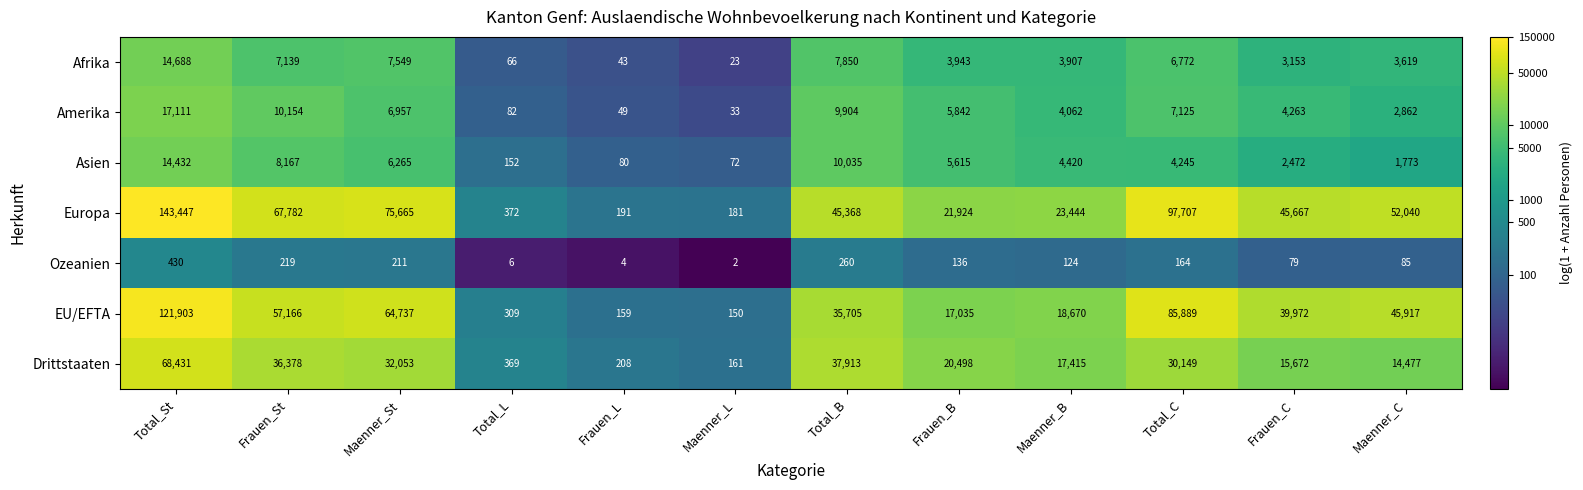

List the labels in order of Asien value, largest first.

Total_St, Total_B, Frauen_St, Maenner_St, Frauen_B, Maenner_B, Total_C, Frauen_C, Maenner_C, Total_L, Frauen_L, Maenner_L